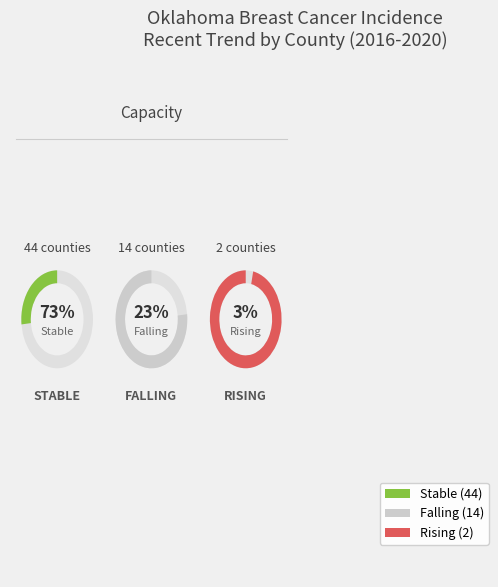

What percentage is the rising slice, to the nearest percent?

3%